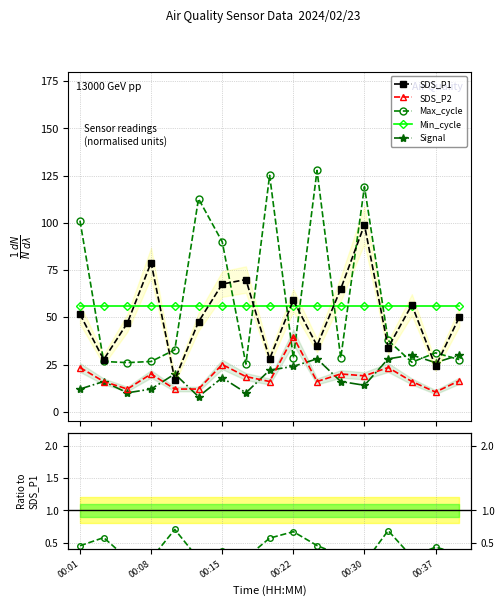

What is the minimum value for Signal?

8.0